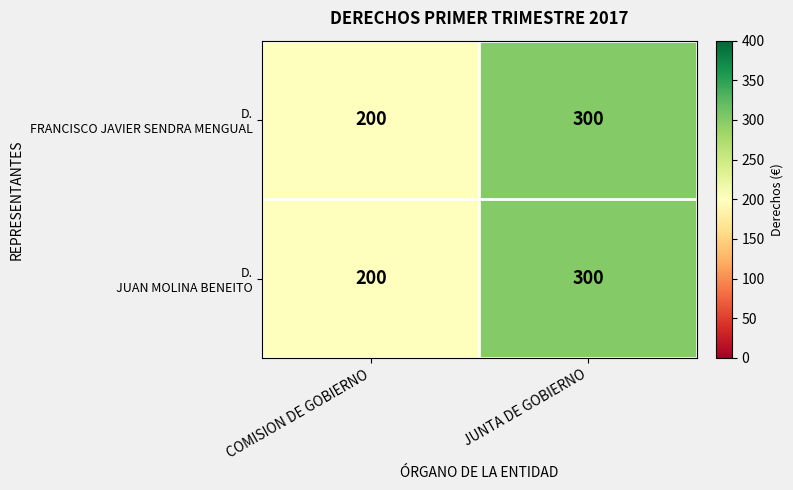

Which category has the highest value across all series?

JUNTA DE GOBIERNO